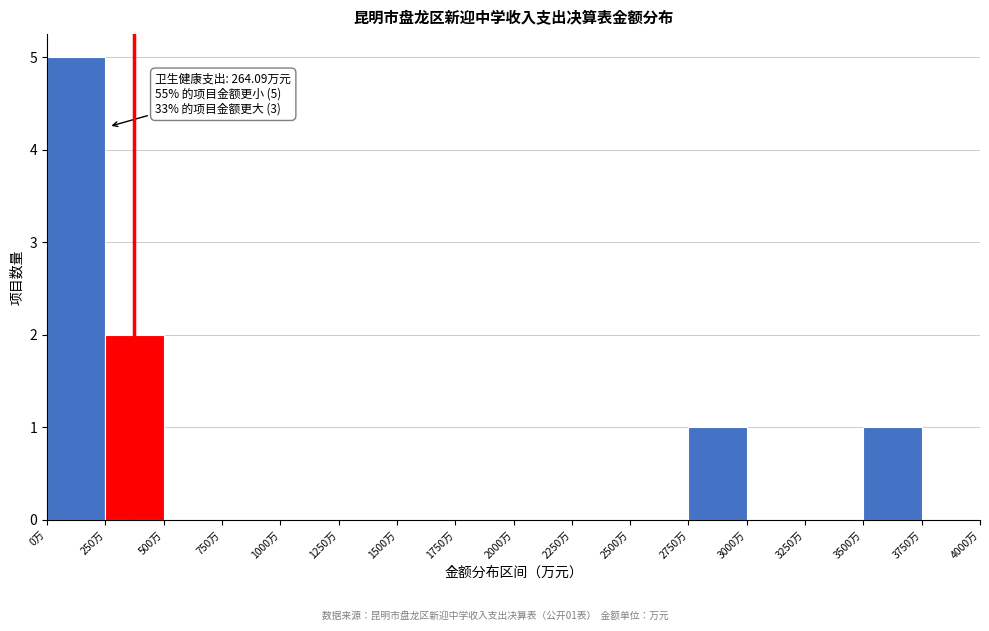

Over which range of the x-axis is the bar tallest?

0 to 250